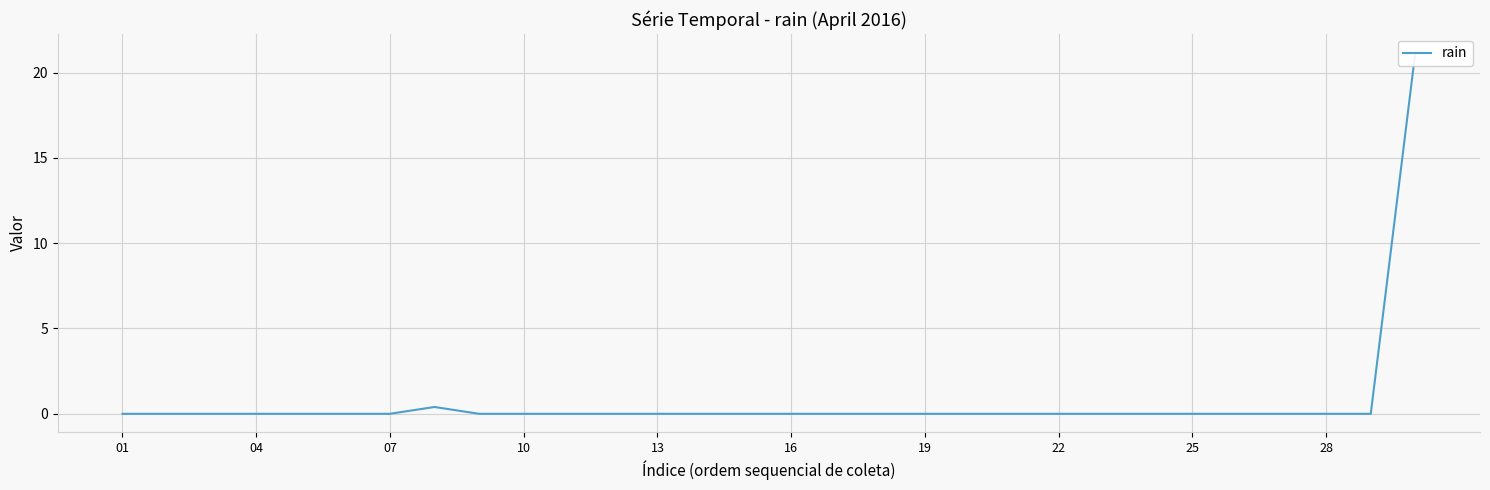

How many values exceed 0?

2